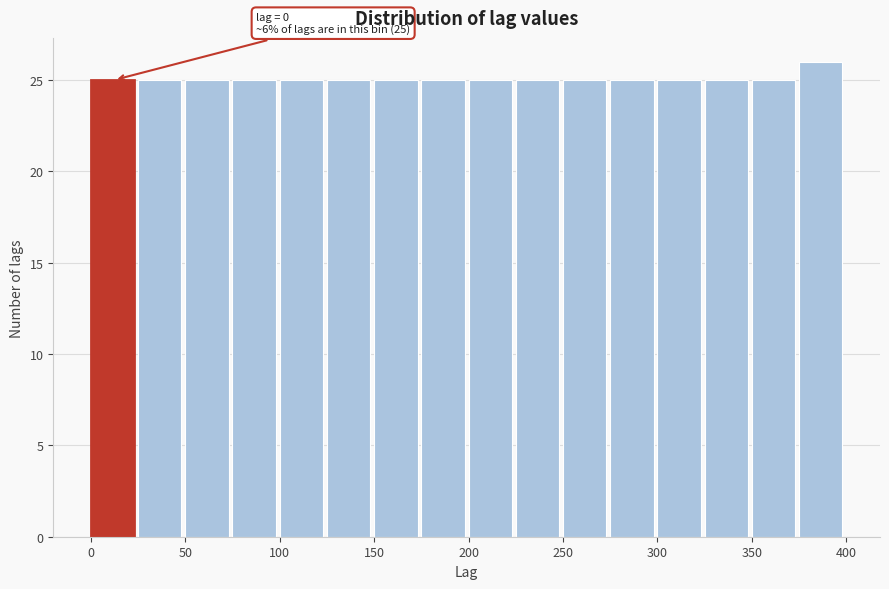

Which range on the x-axis has the tallest bar?

375 to 400